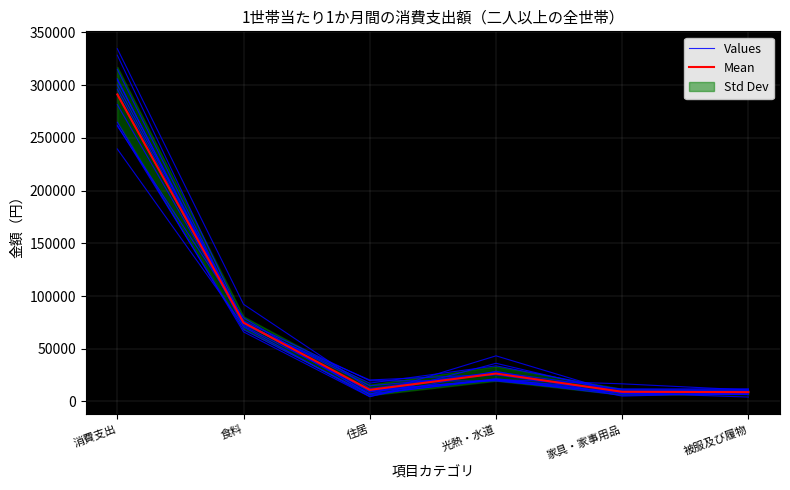

Read the Mean value at 光熱・水道.

26500.4